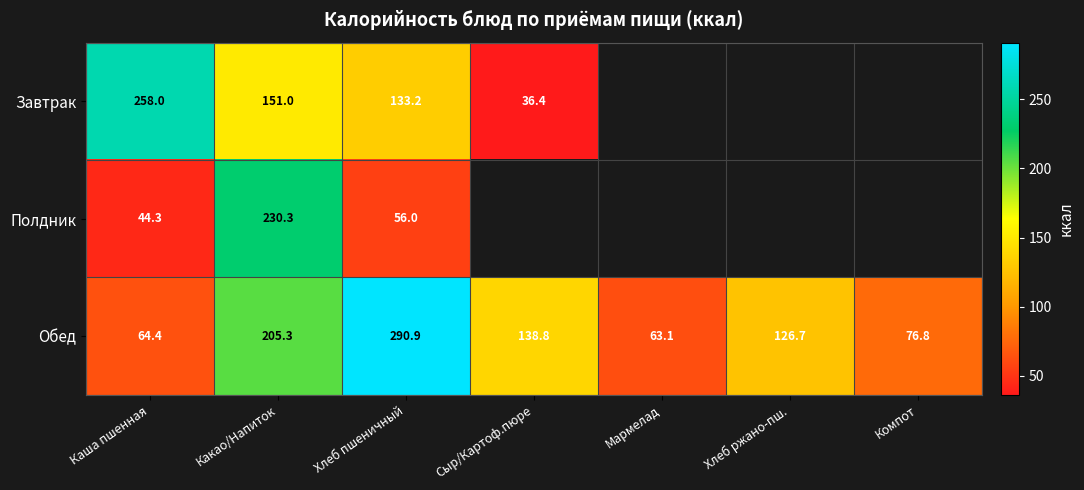

What is the sum of all Обед values?

966.0